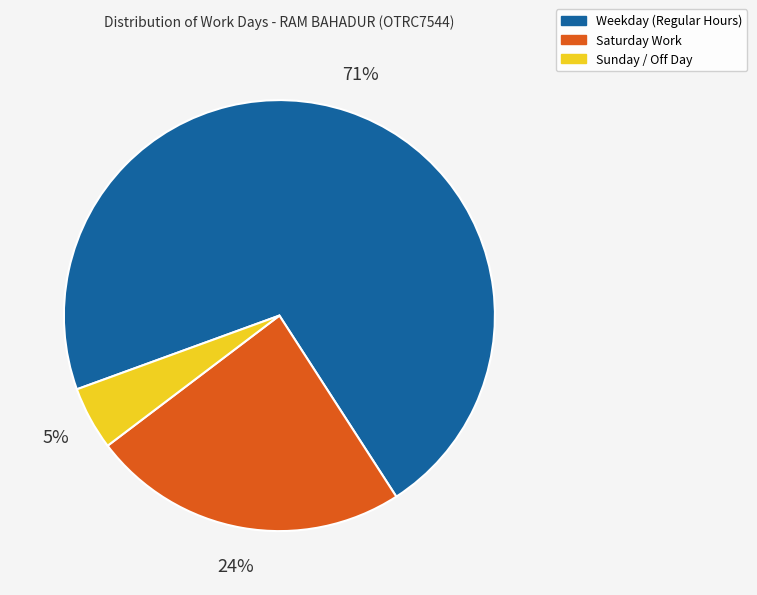

To the nearest percent, what is the average slice percentage?

33%